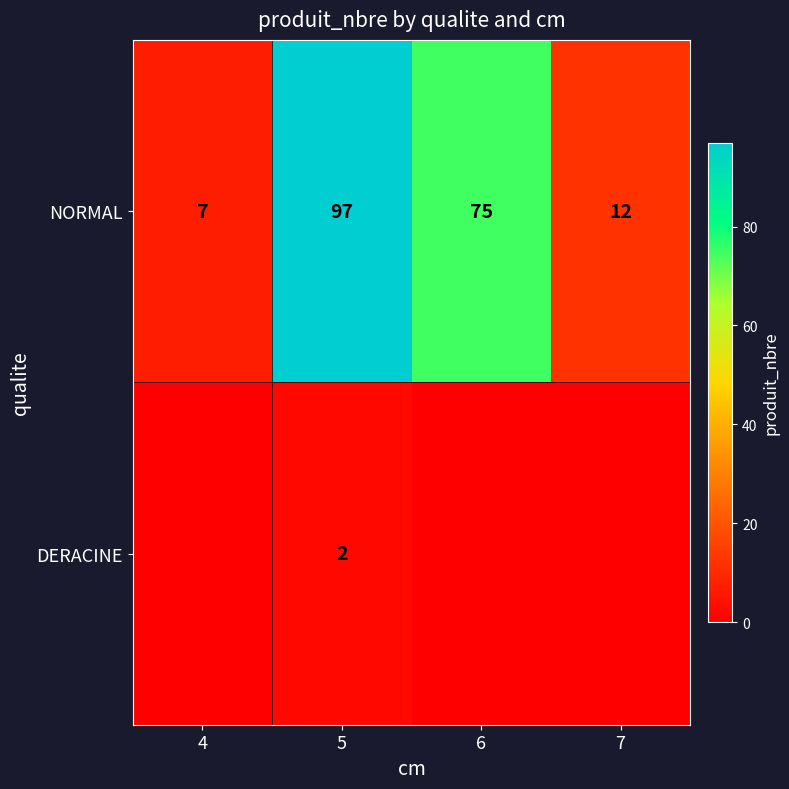

What is the average value of the NORMAL series?

48